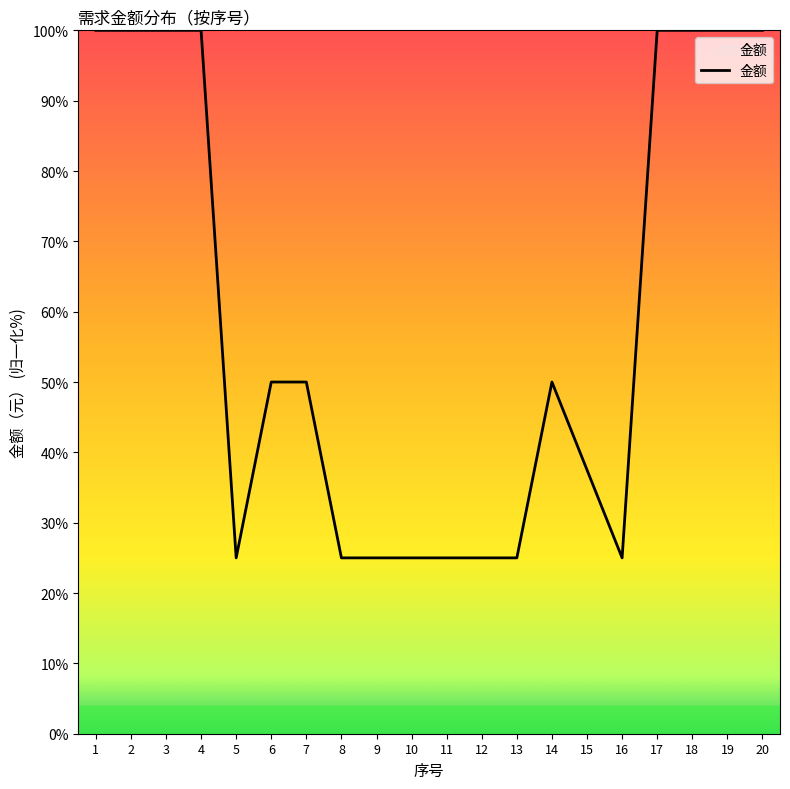

Reading left to right, list all the values displayed in this chart.

1=100.0	2=100.0	3=100.0	4=100.0	5=25.0	6=50.0	7=50.0	8=25.0	9=25.0	10=25.0	11=25.0	12=25.0	13=25.0	14=50.0	15=37.5	16=25.0	17=100.0	18=100.0	19=100.0	20=100.0